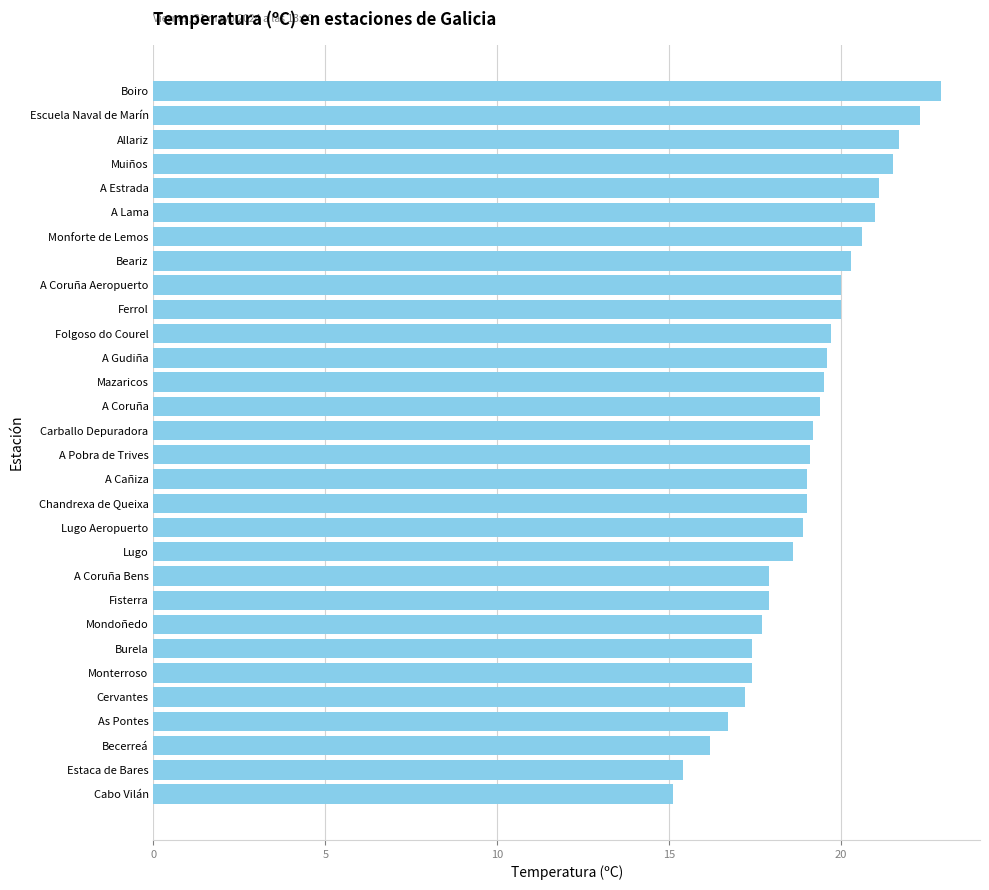

What is the difference between the maximum and minimum values?

7.8